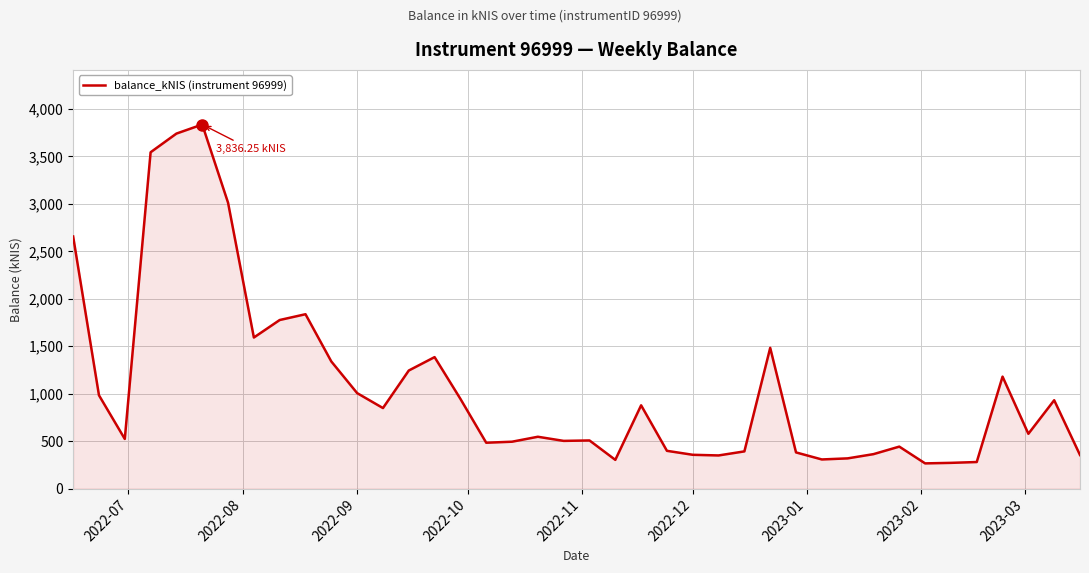

What is the difference between the maximum and minimum values?

3570.7